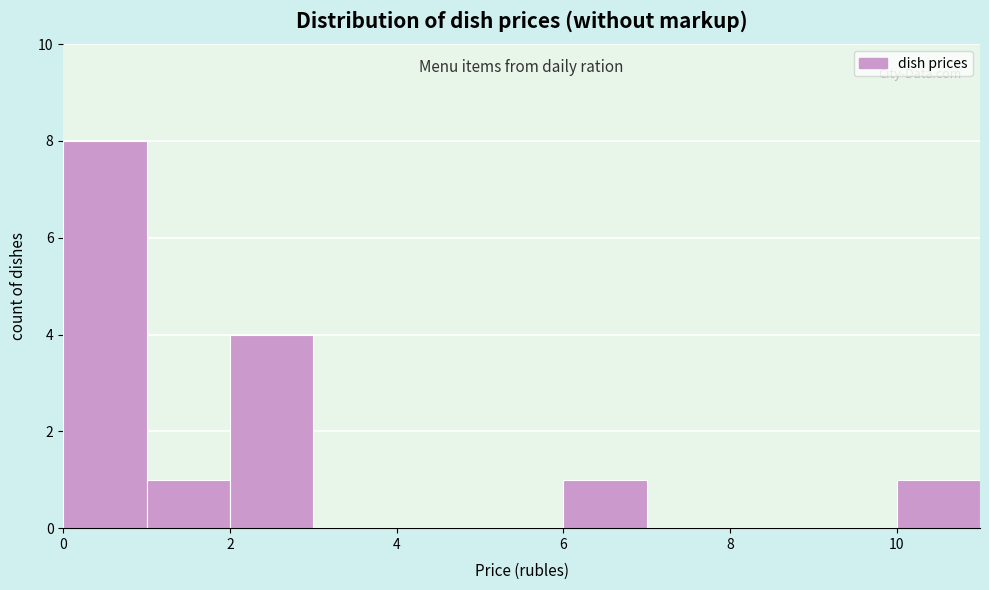

What is the height of the bar covering 10 to 11 on the x-axis? The values are not printed on the chart, so give them approximately, as read against the axis.

1